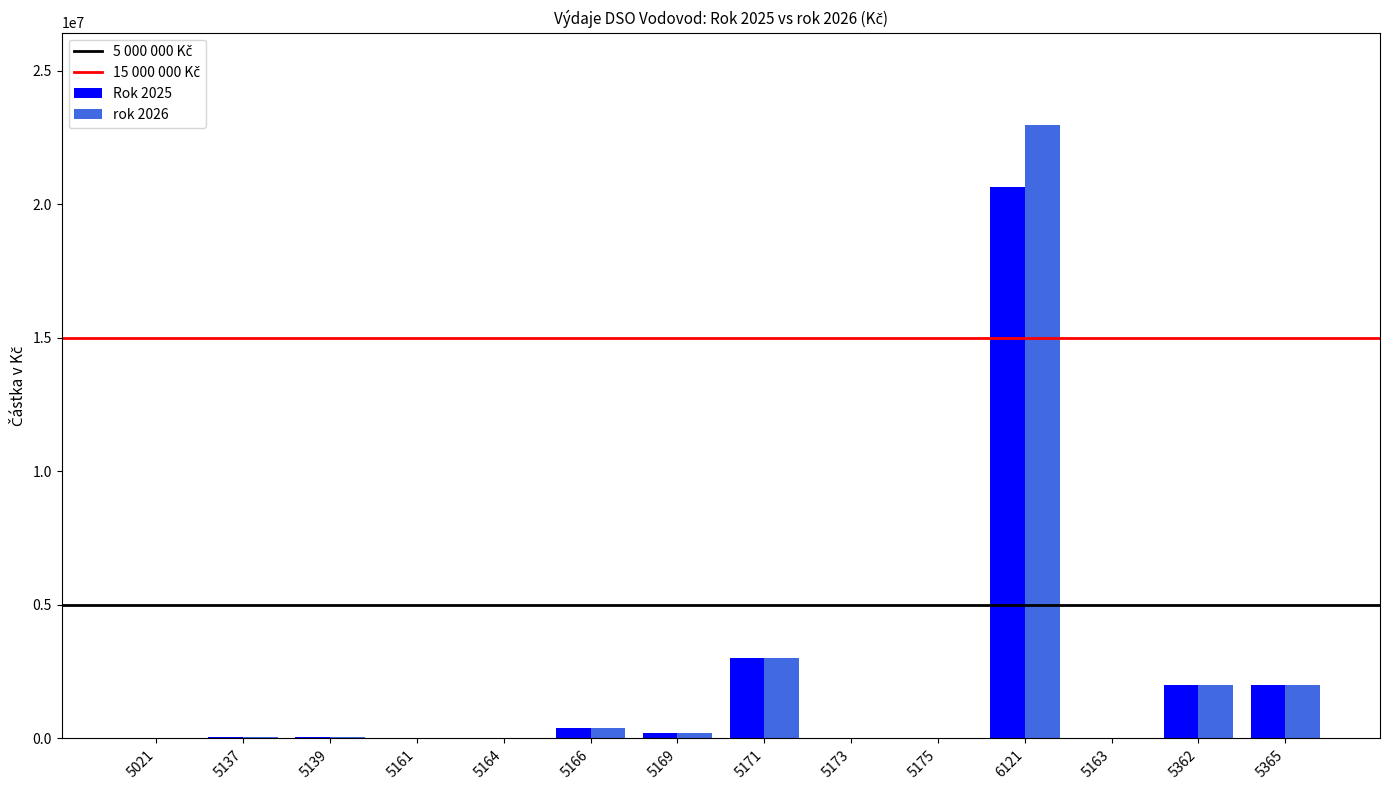

At which category is the sum across all series the highest?

6121